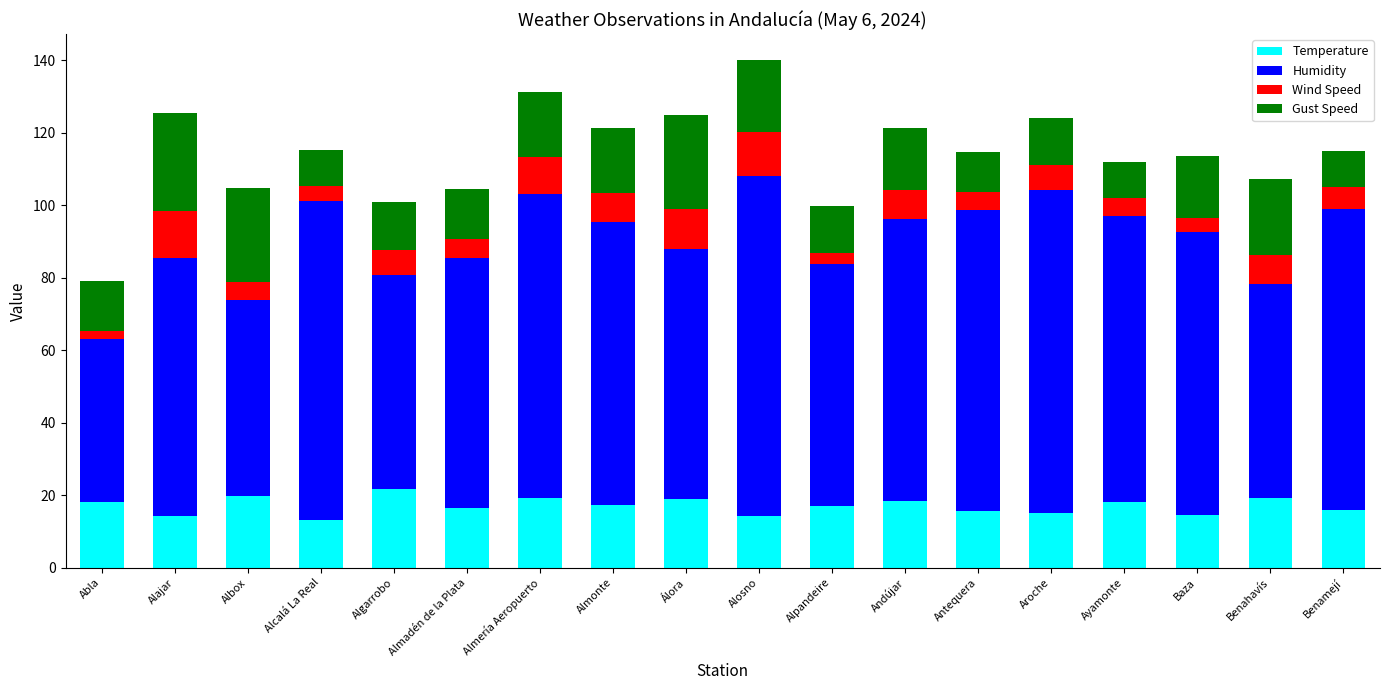

What is the sum of all Temperature values?

307.8